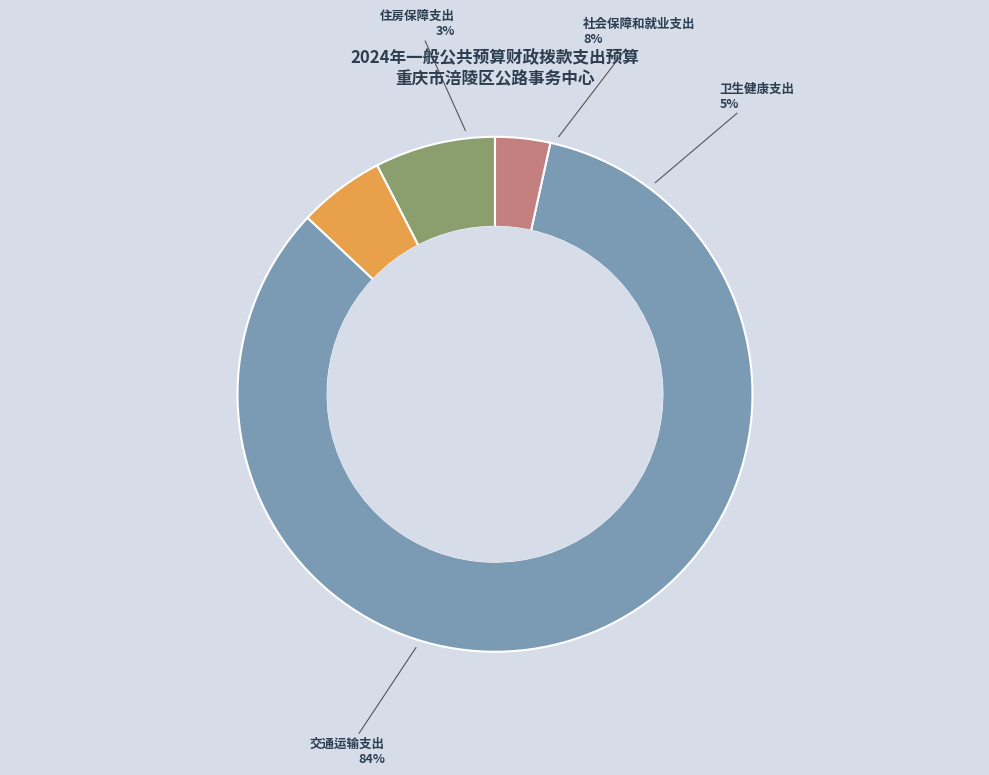

To the nearest percent, what is the combined percentage of 卫生健康支出 and 住房保障支出?

9%